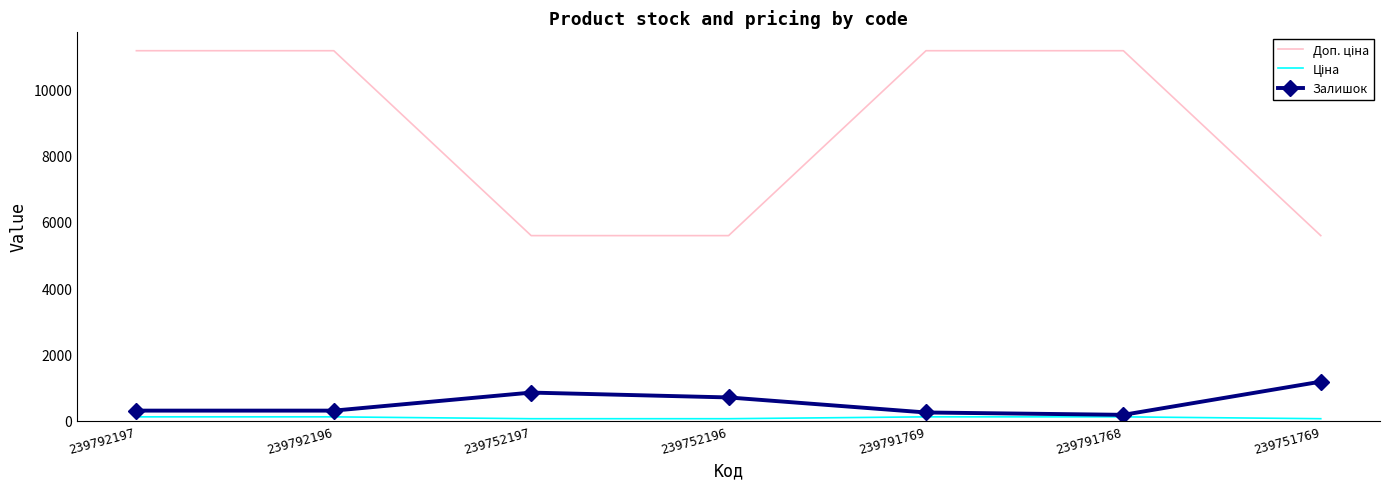

What position from the left is 239792197?

1